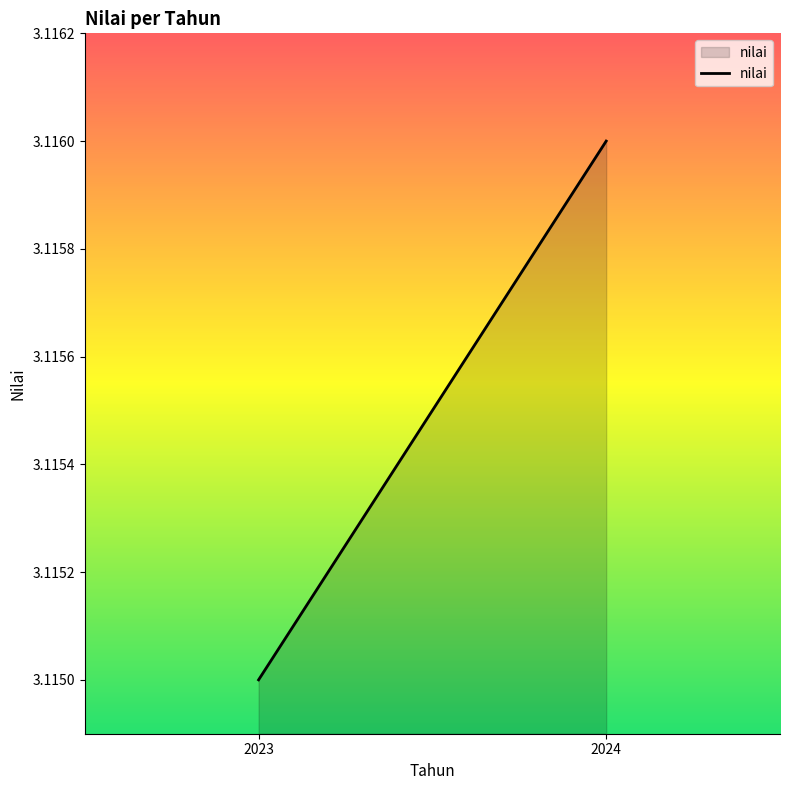

Which has a higher value, 2023 or 2024?

2024